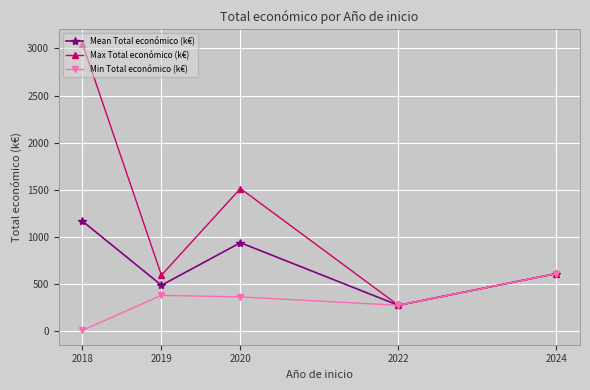

What is the value of the Mean Total económico (k€) point at the 1st from the left?

1167.3